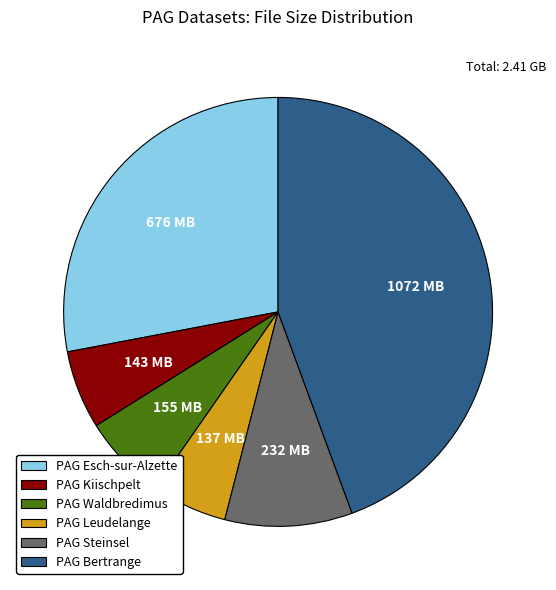

Combined, do PAG Leudelange and PAG Steinsel account for over 50%?

No